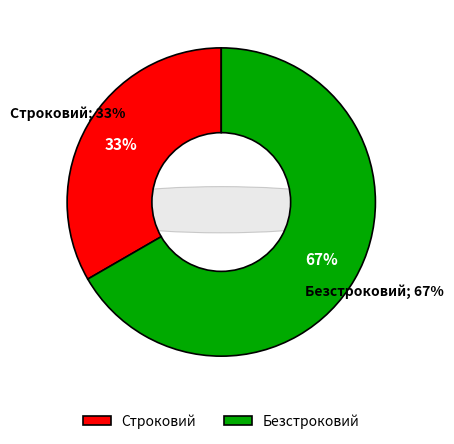

Approximately how many times larger is the value at Безстроковий compared to Строковий?

2.0